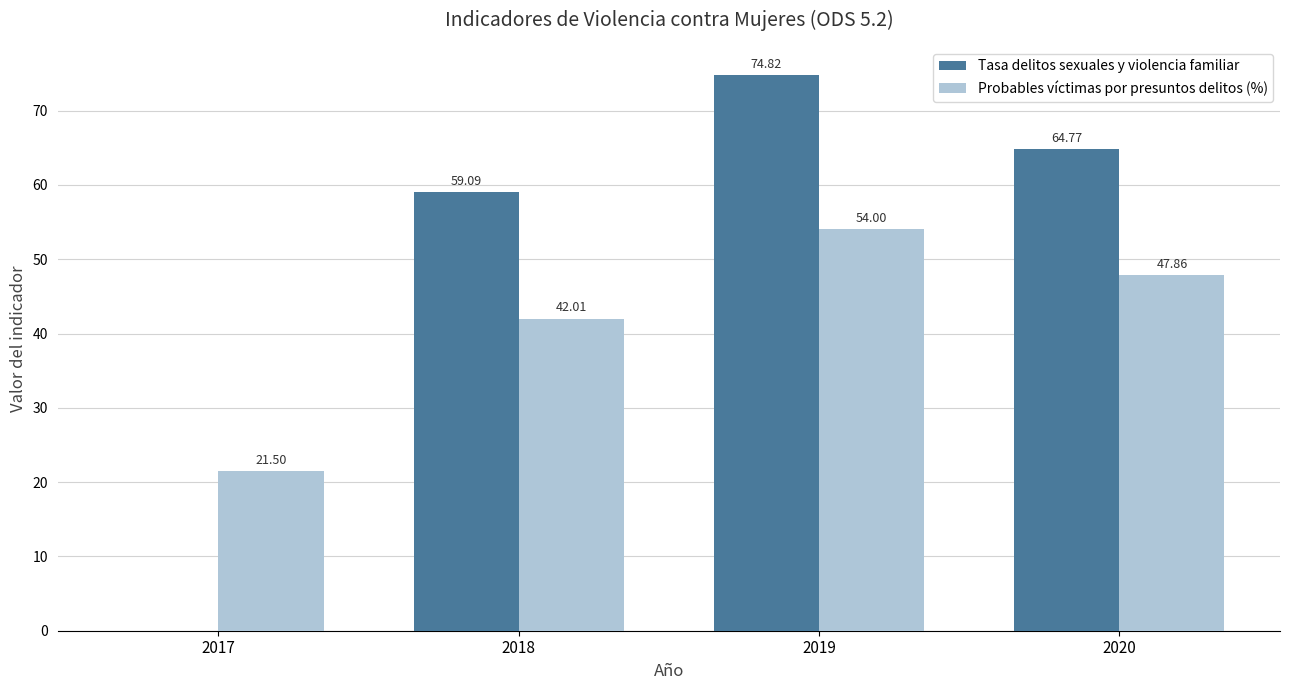

Is it true that Tasa delitos sexuales y violencia familiar equals 59.1 at 2018?

True